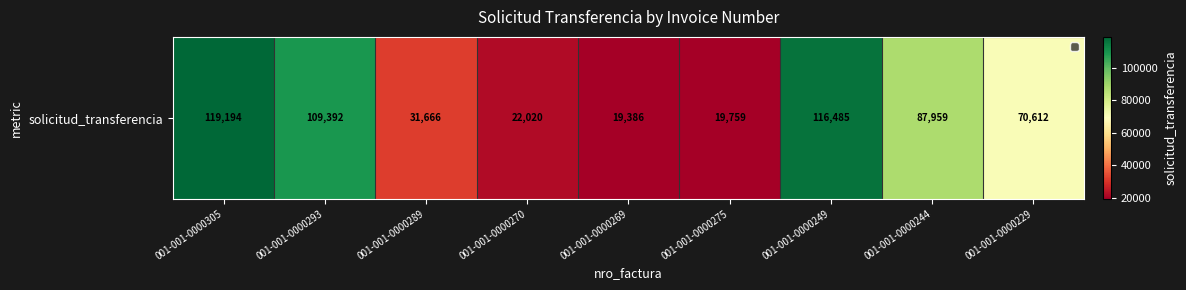

Count the number of categories in the chart.

9